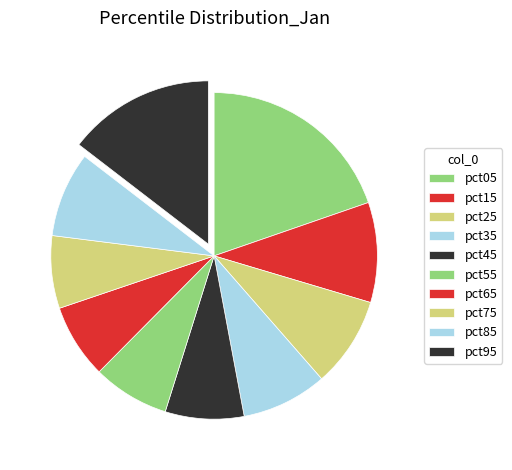

Which slice is the smallest?

pct75